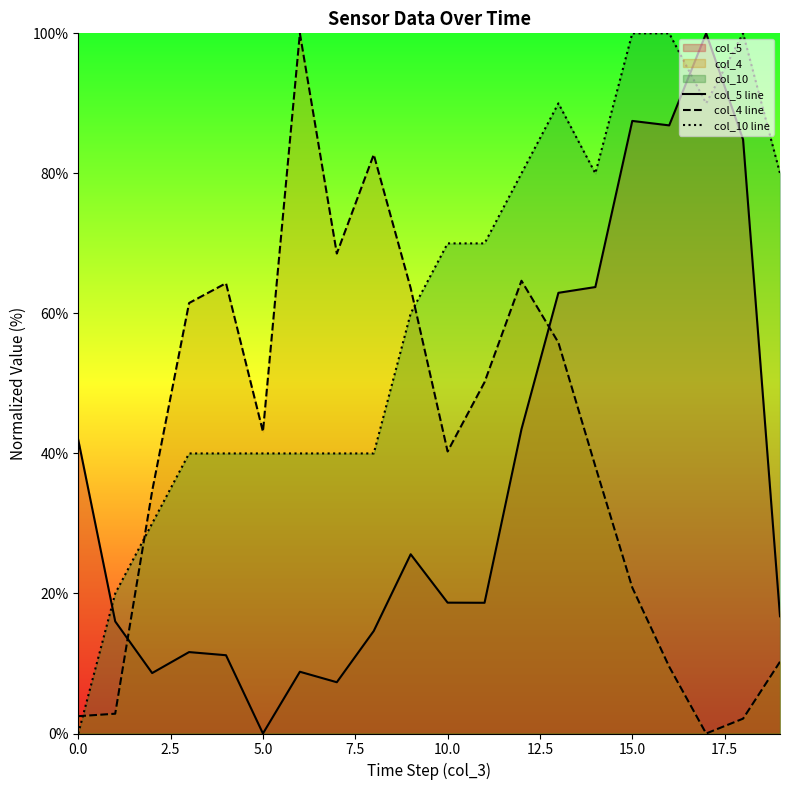

Does the chart have visible grid lines?

No